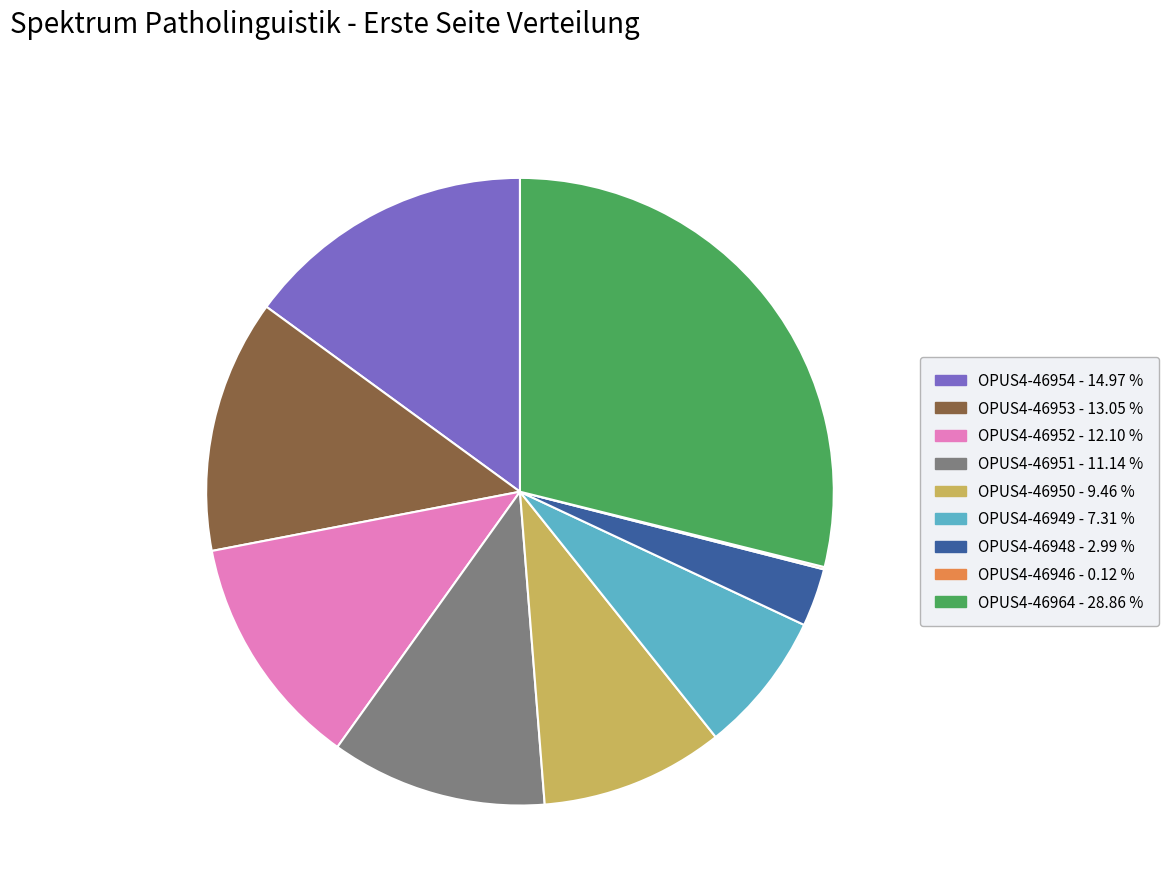

What is the largest slice in the pie chart?

OPUS4-46964